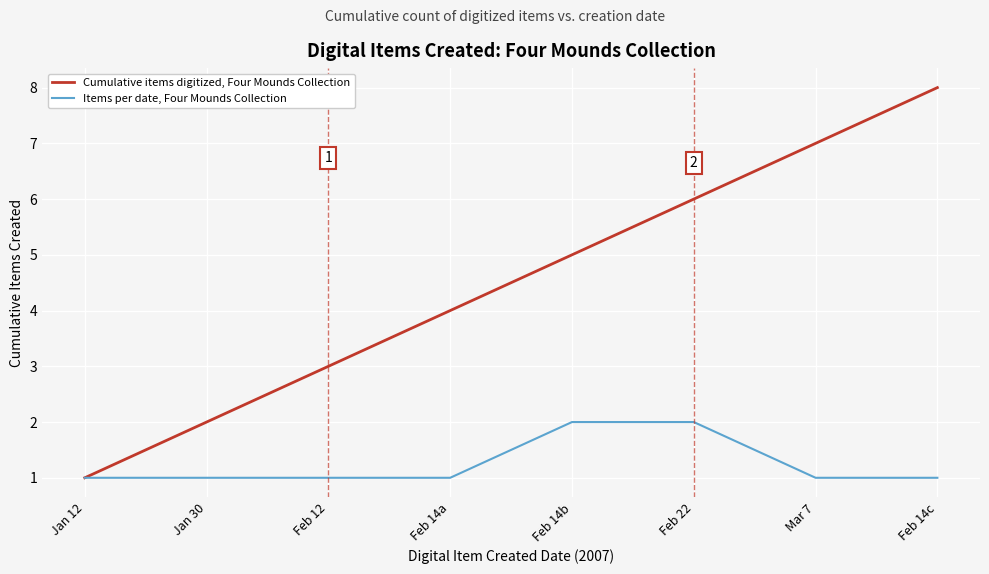

List the labels in order of Cumulative items digitized, Four Mounds Collection value, largest first.

Feb 14c, Mar 7, Feb 22, Feb 14b, Feb 14a, Feb 12, Jan 30, Jan 12